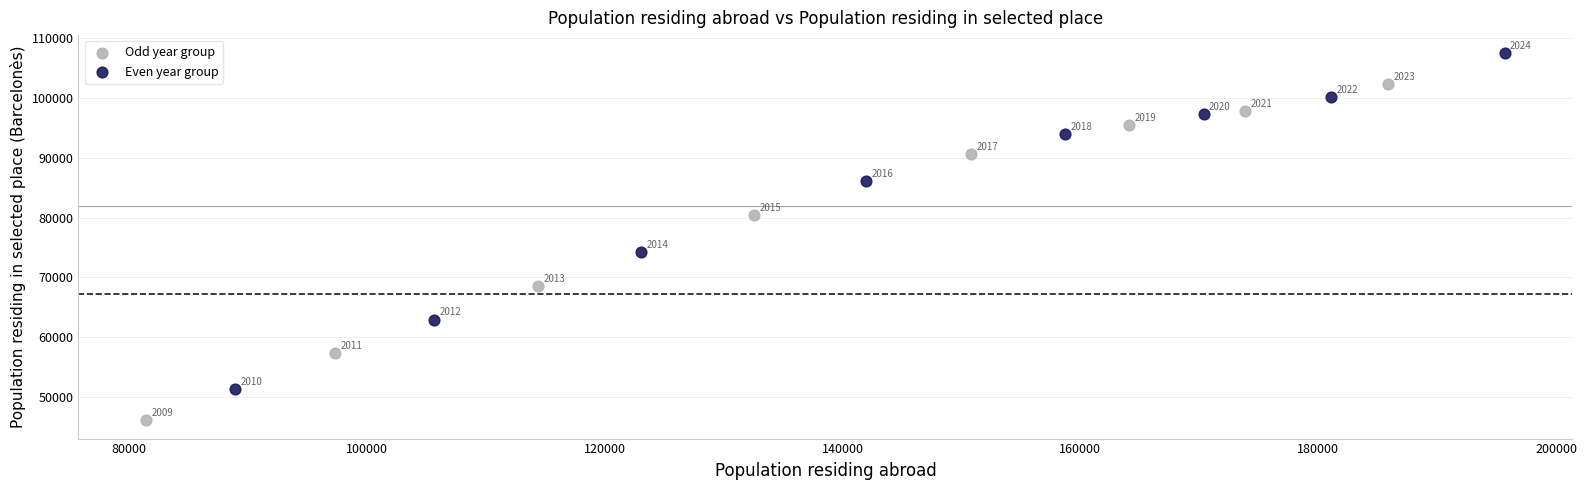

What are all the series names shown in the legend?

Odd year group, Even year group